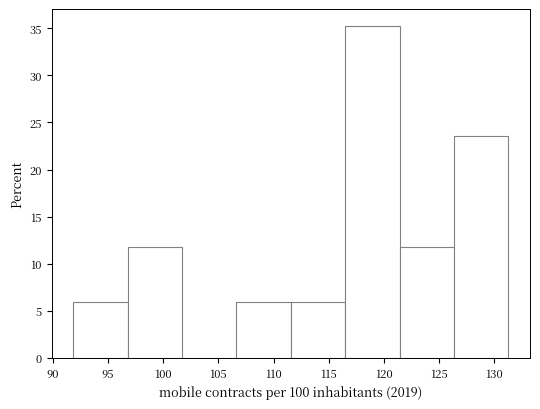

Reading left to right, transcribe this chart: for each bar, give the range it covers on the x-axis and its height. Neither the bar edges nor the heights are printed on the chart, so give them approximately, as read against the axes.

92.0 to 97.0: 6.0
97.0 to 101.5: 12.0
101.5 to 106.5: 0
106.5 to 111.5: 6.0
111.5 to 116.5: 6.0
116.5 to 121.5: 35.5
121.5 to 126.5: 12.0
126.5 to 131.5: 23.5